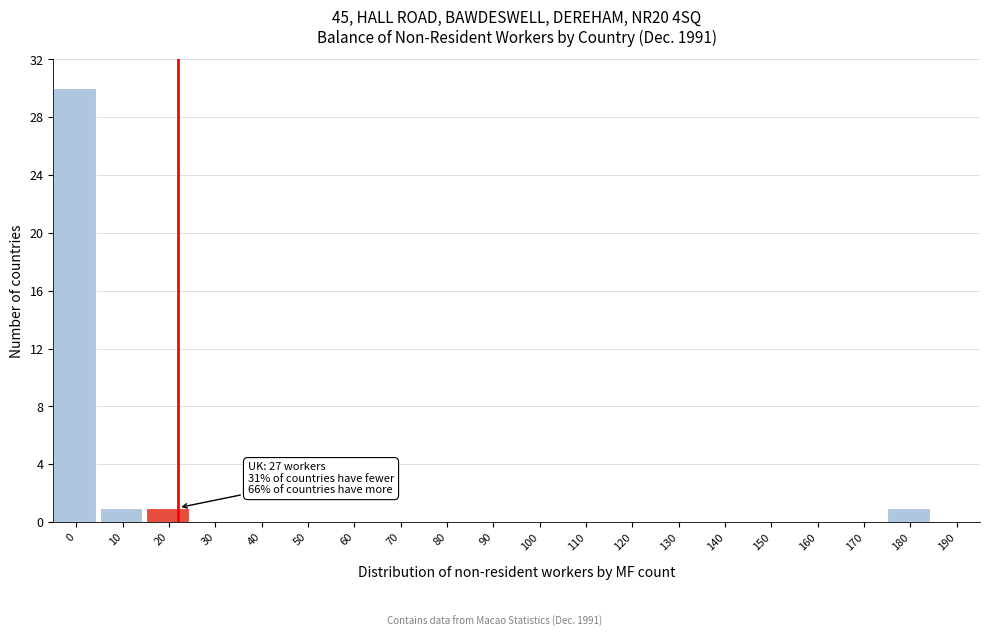

Reading left to right, list all the values displayed in this chart.

0=30	10=1	20=1	30=0	40=0	50=0	60=0	70=0	80=0	90=0	100=0	110=0	120=0	130=0	140=0	150=0	160=0	170=0	180=1	190=0